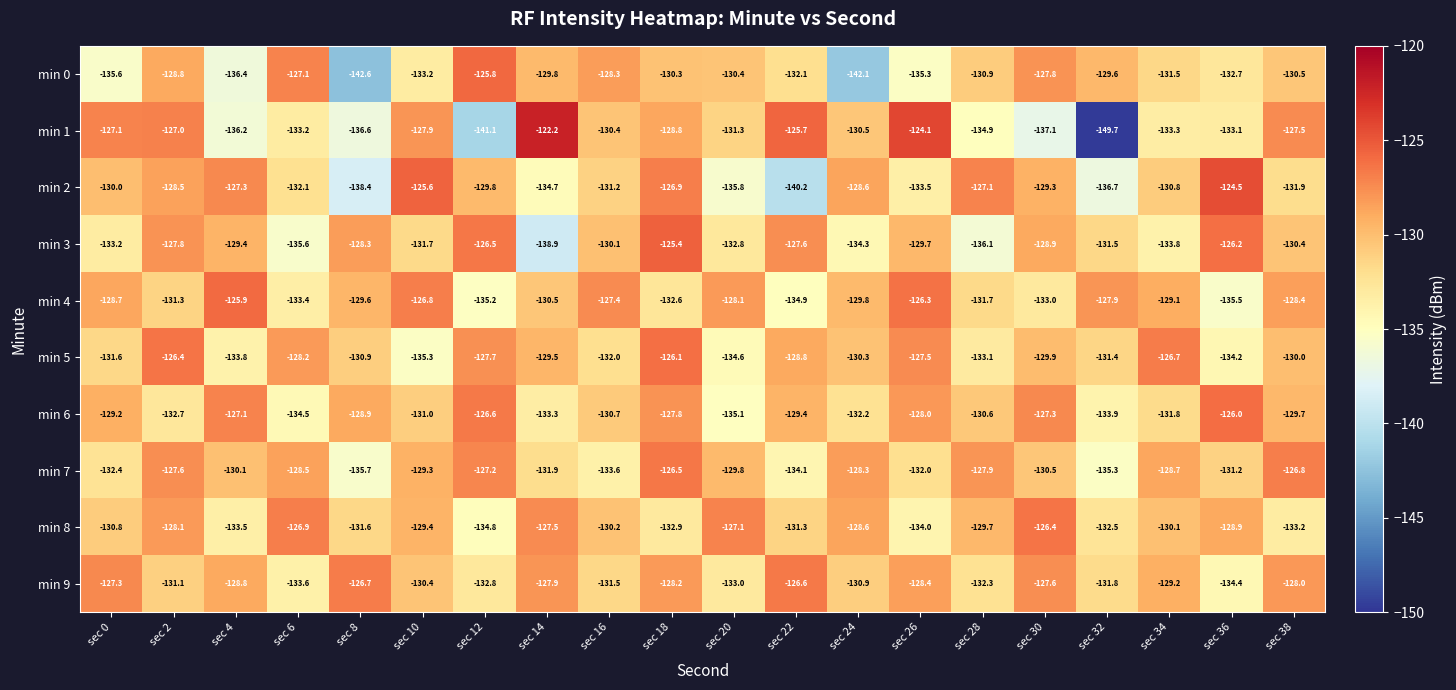

The value of min 9 at sec 18 is -202.3. True or false?

False